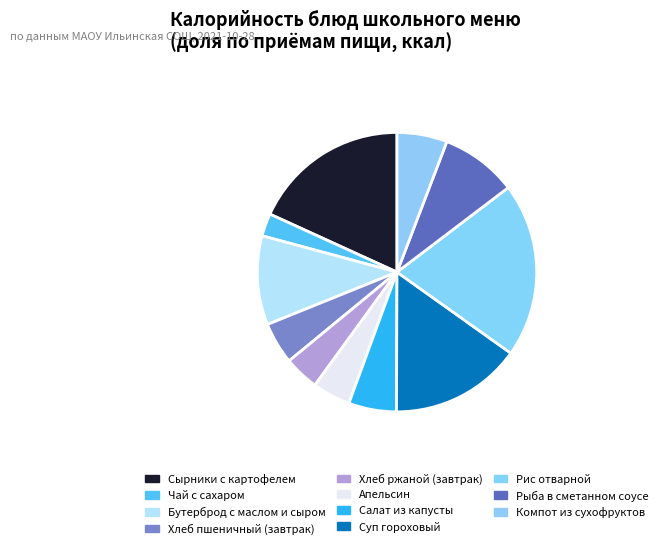

Is there any slice that represents more than half of the pie?

No